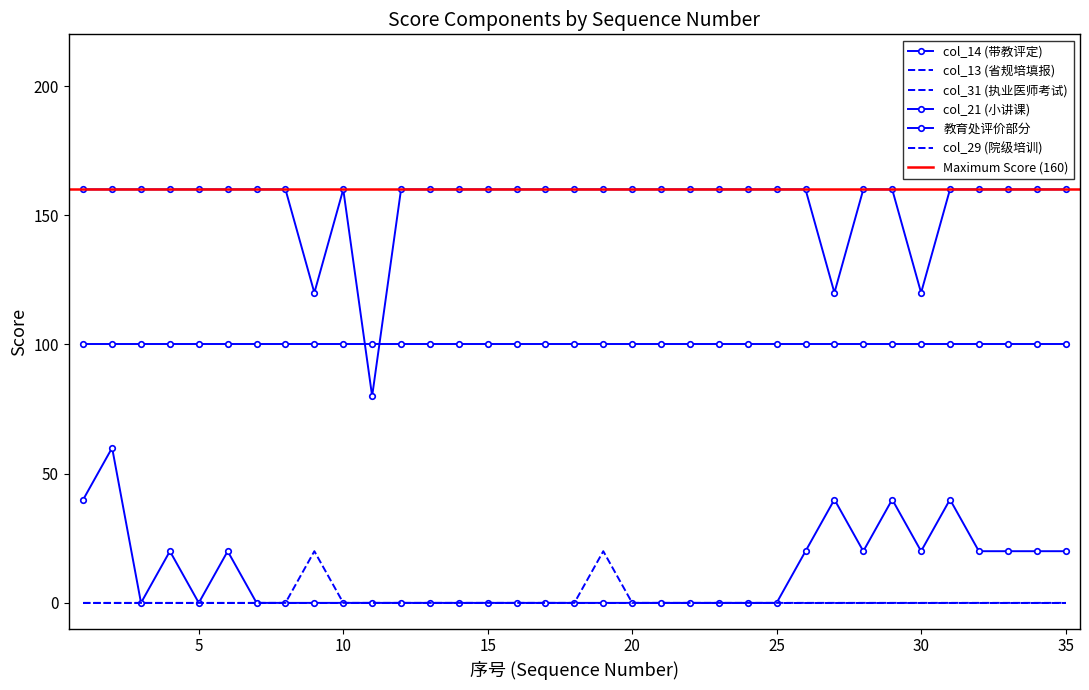

What is the difference between the second highest and minimum values in the col_14 series?

80